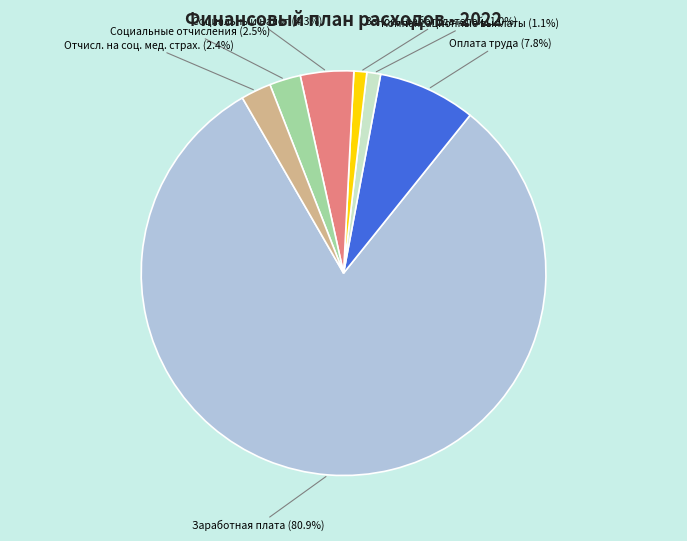

To the nearest percent, what is the difference between the largest and smallest slice percentages?

80%